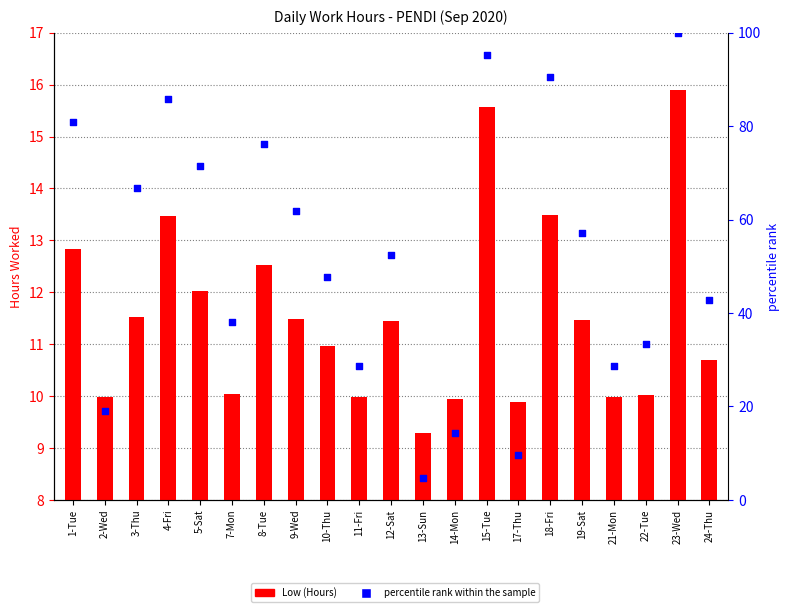

Which series has the largest total across all categories?

percentile rank within the sample